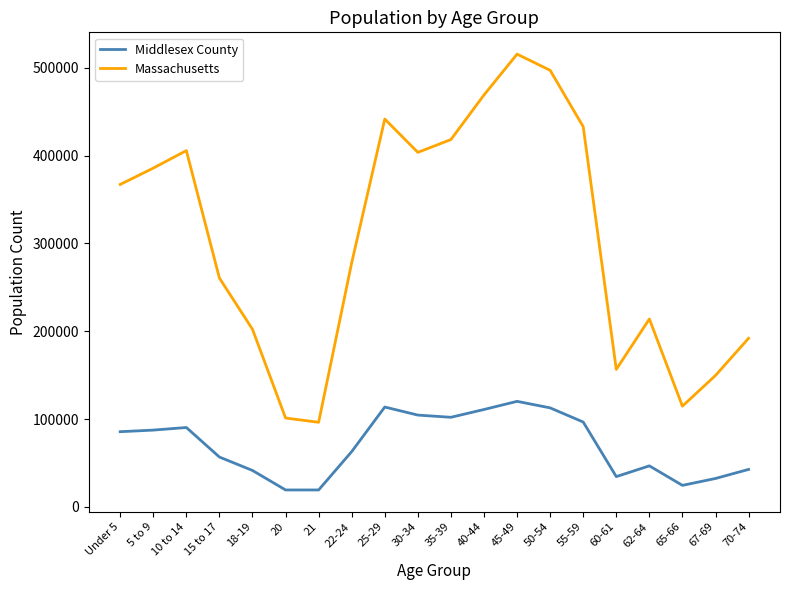

List the series in order of their overall mean, highest first.

Massachusetts, Middlesex County